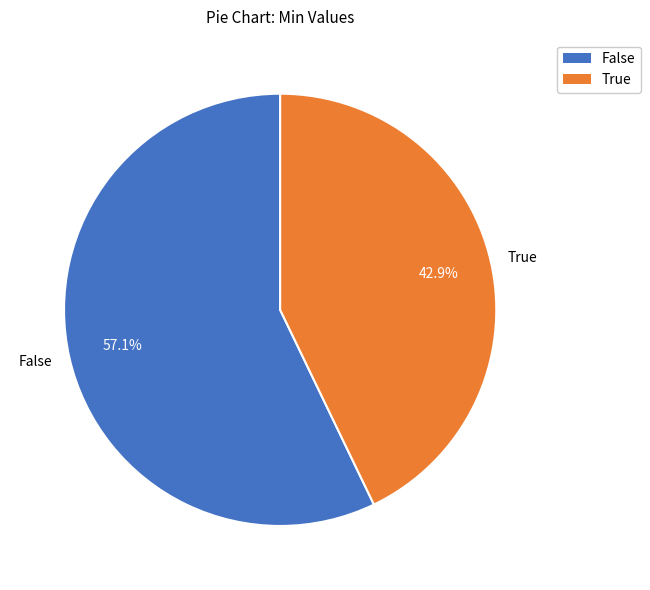

What is the largest slice in the pie chart?

False